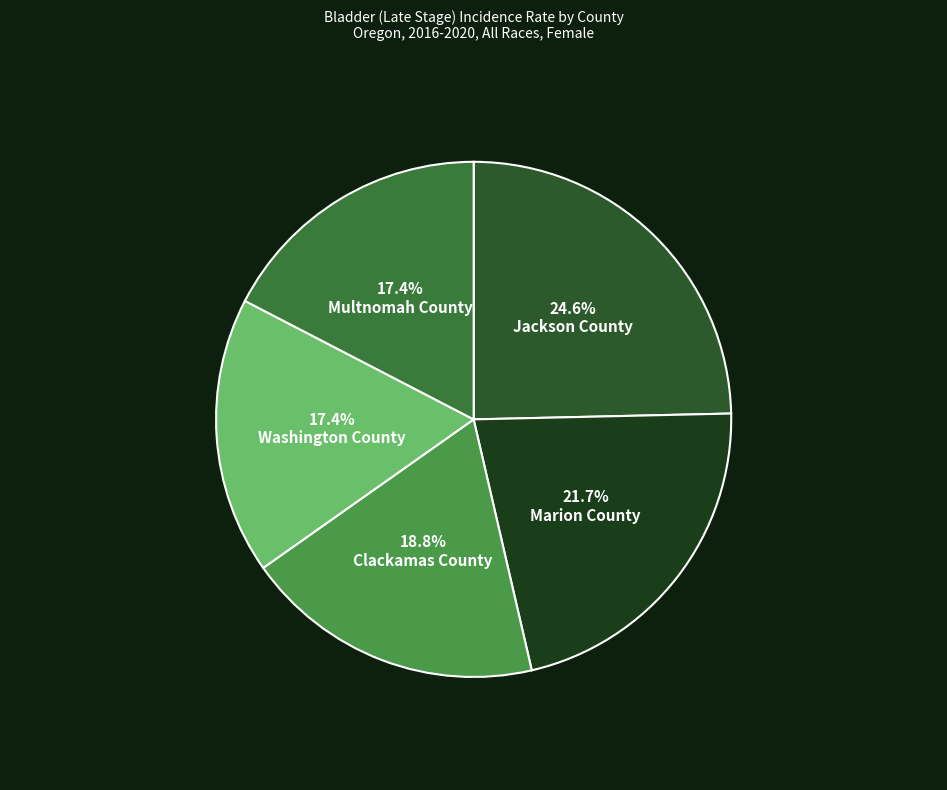

Is there a majority slice in this chart?

No